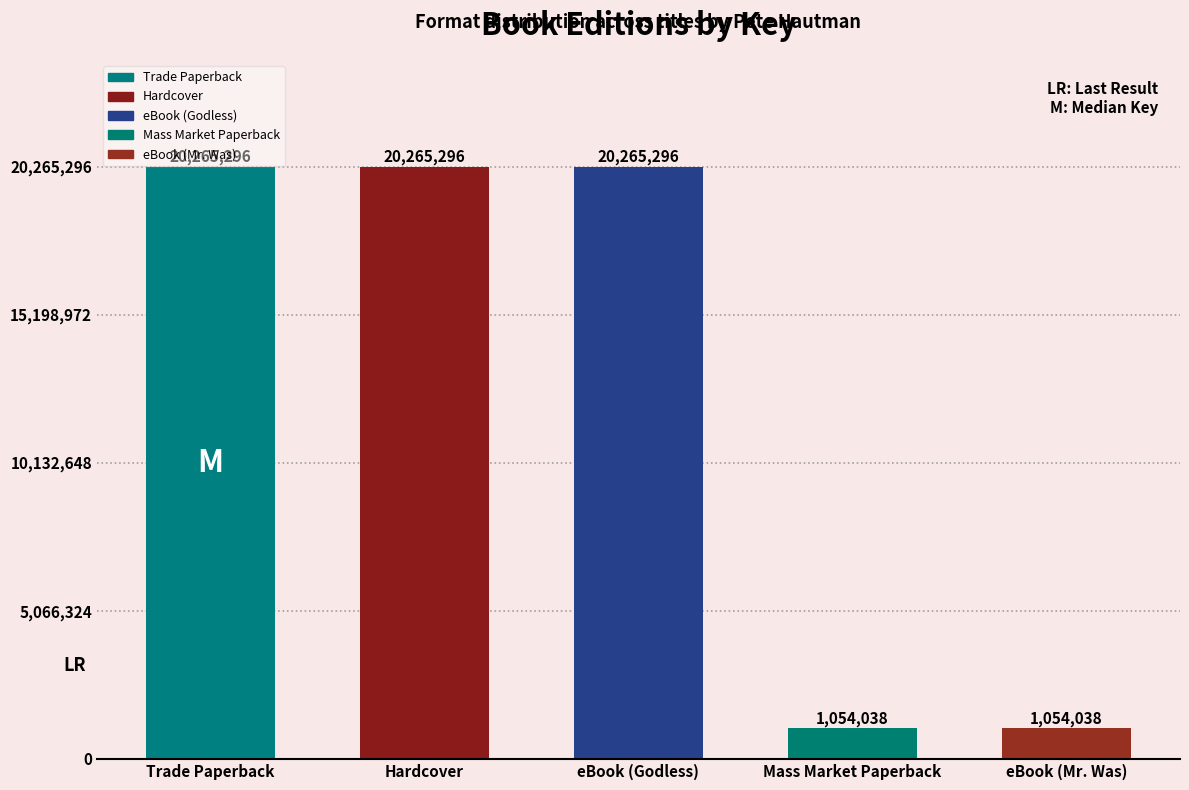

What is the maximum value shown in the chart?

20265296